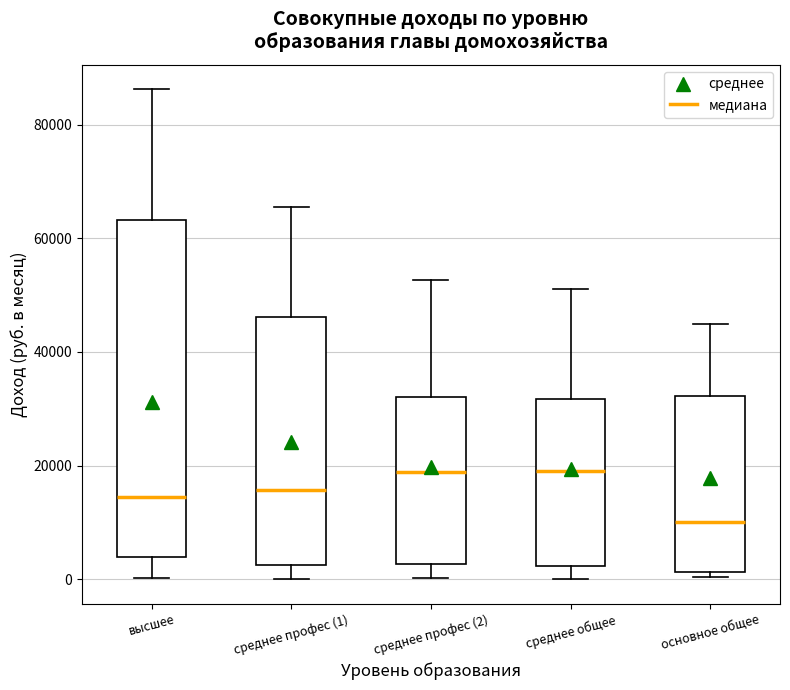

Reading left to right, transcribe this box plot: for each box, give where its median line is, the range the box spans, and where its two whiskers end, as read against the y-axis. The values are not printed on the chart, so give them approximately, as read against the axis.

высшее: median 14000, box 4000 to 64000, whiskers 0 to 86000
среднее профес (1): median 16000, box 2000 to 46000, whiskers 0 to 66000
среднее профес (2): median 18000, box 2000 to 32000, whiskers 0 to 52000
среднее общее: median 20000, box 2000 to 32000, whiskers 0 to 52000
основное общее: median 10000, box 2000 to 32000, whiskers 0 to 44000